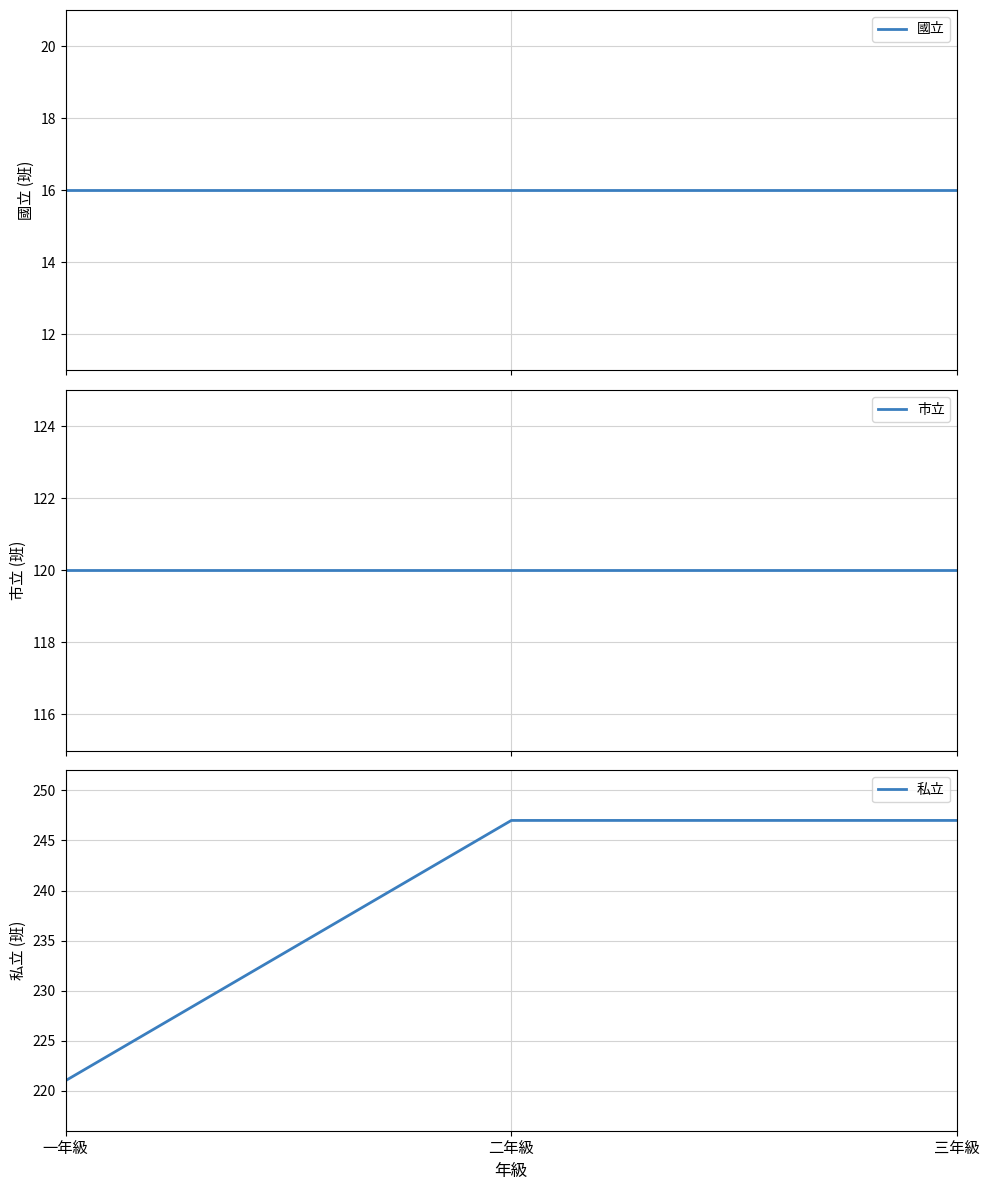

What is the sum of all 市立 values?

360